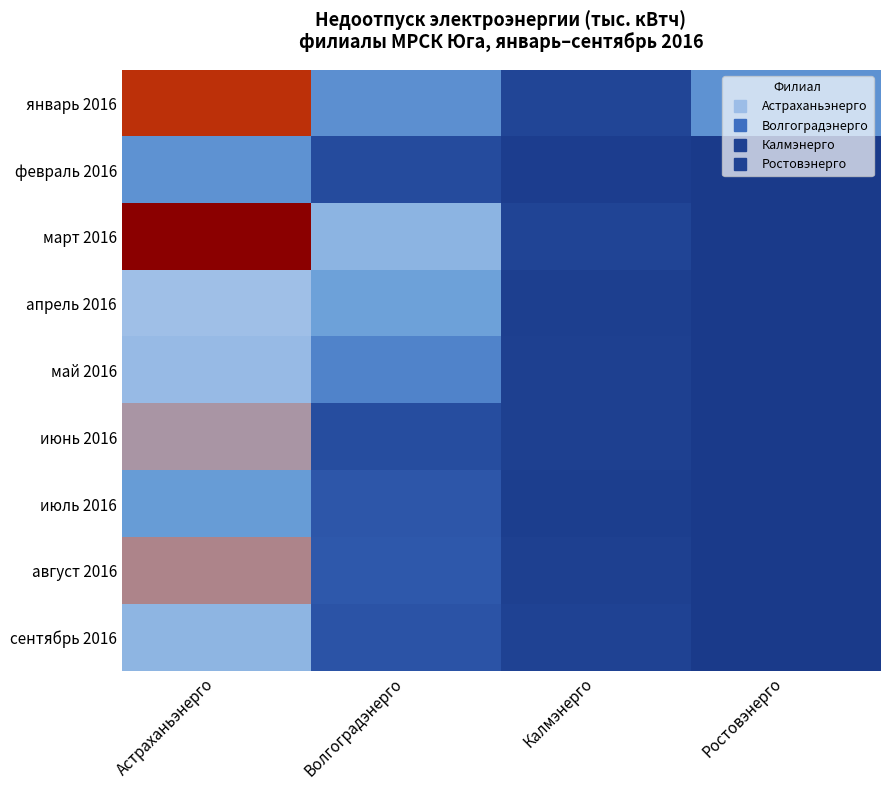

What is the total value across all series at Волгоградэнерго?

803.2